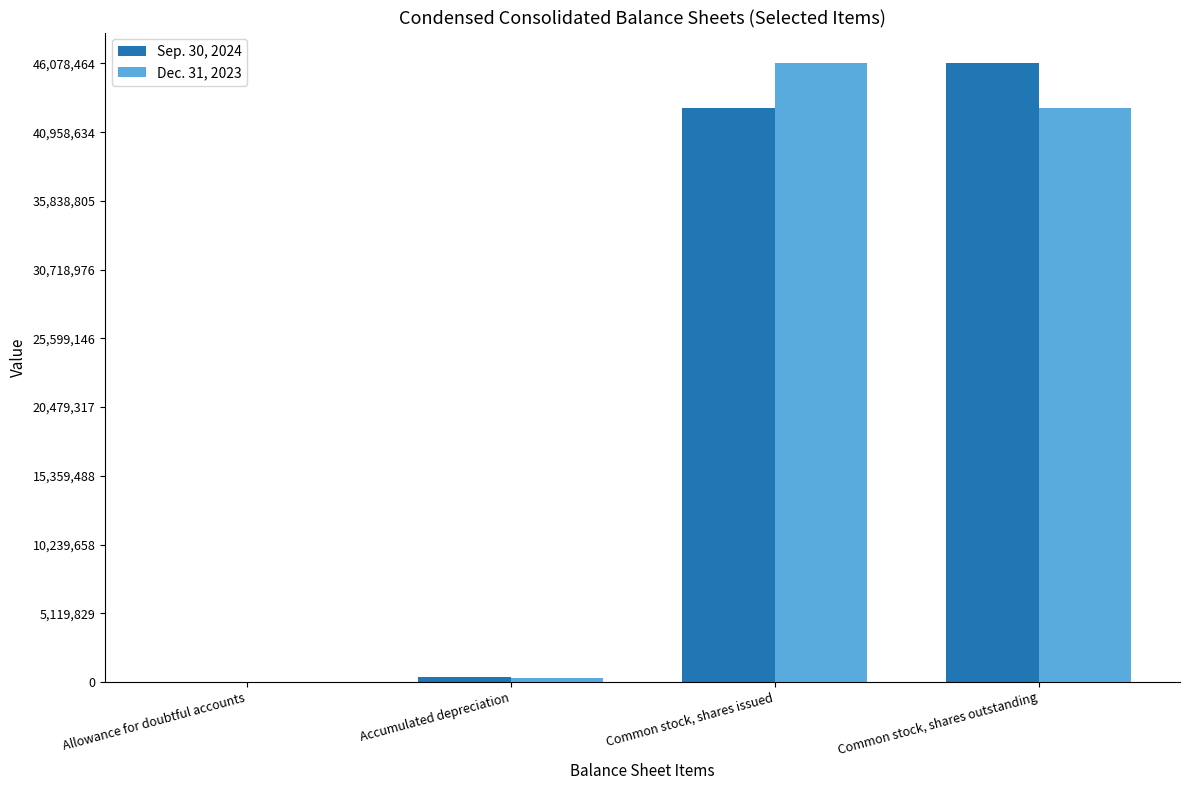

Is it true that Sep. 30, 2024 equals 26226690 at Common stock, shares issued?

False